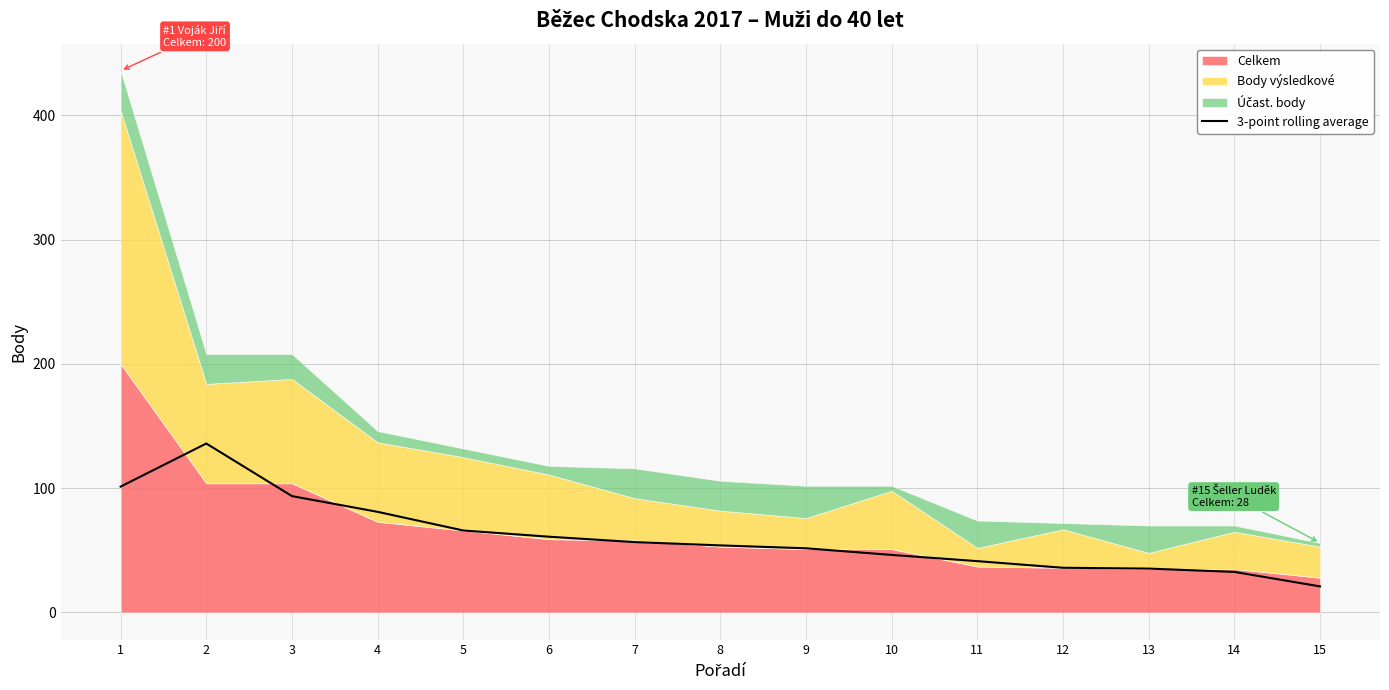

Is it true that the value at 13 is 17.8?

False